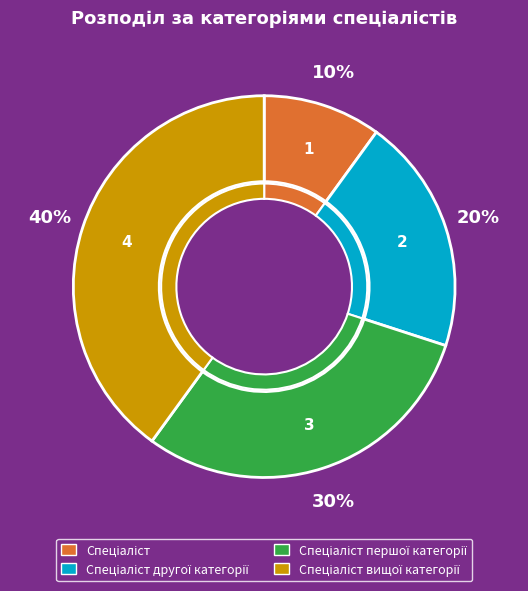

Does Спеціаліст першої категорії account for over 50% of the chart?

No